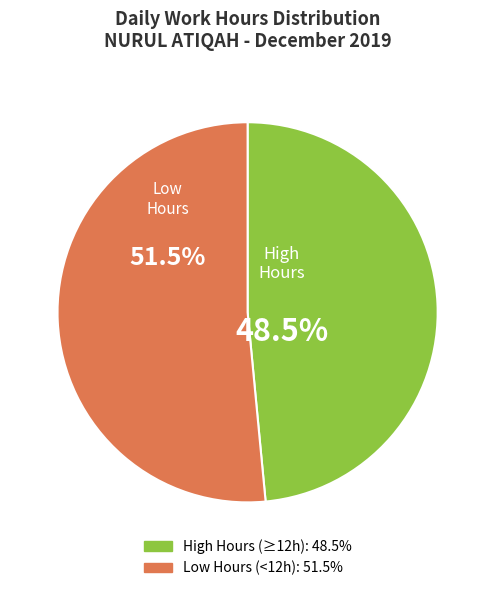

Is there any slice that represents more than half of the pie?

Yes